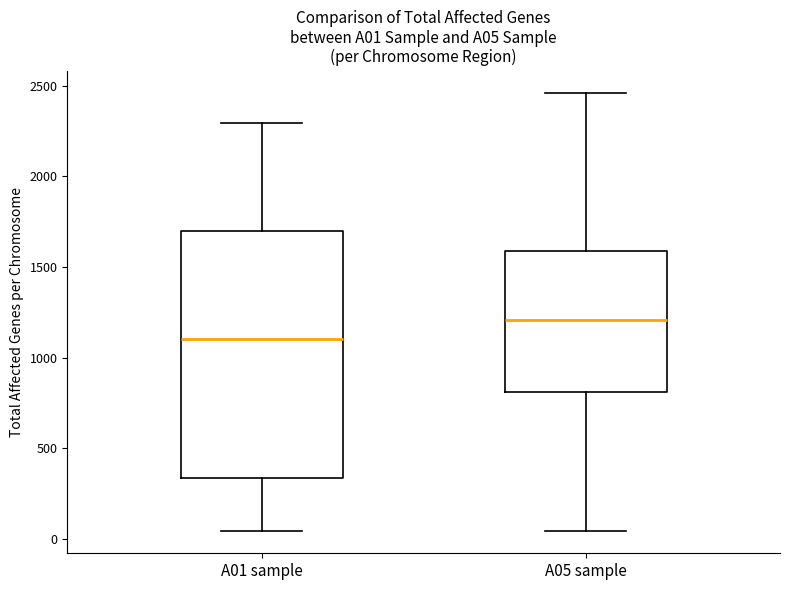

Reading left to right, transcribe this box plot: for each box, give where its median line is, the range the box spans, and where its two whiskers end, as read against the y-axis. The values are not printed on the chart, so give them approximately, as read against the axis.

A01 sample: median 1100, box 350 to 1700, whiskers 50 to 2300
A05 sample: median 1200, box 800 to 1600, whiskers 50 to 2450